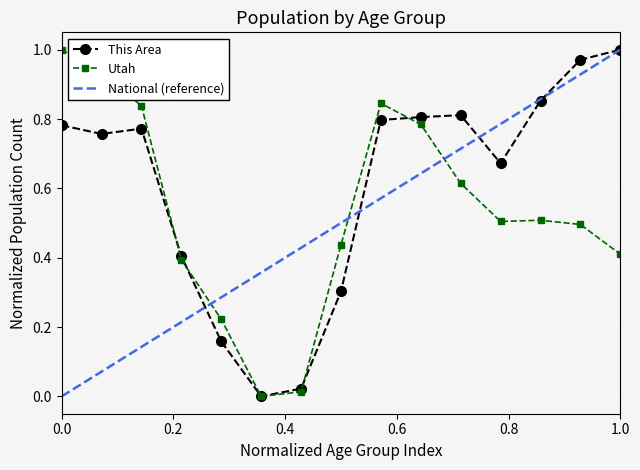

True or false: This Area has a value of 1.0 at 1.0.

True